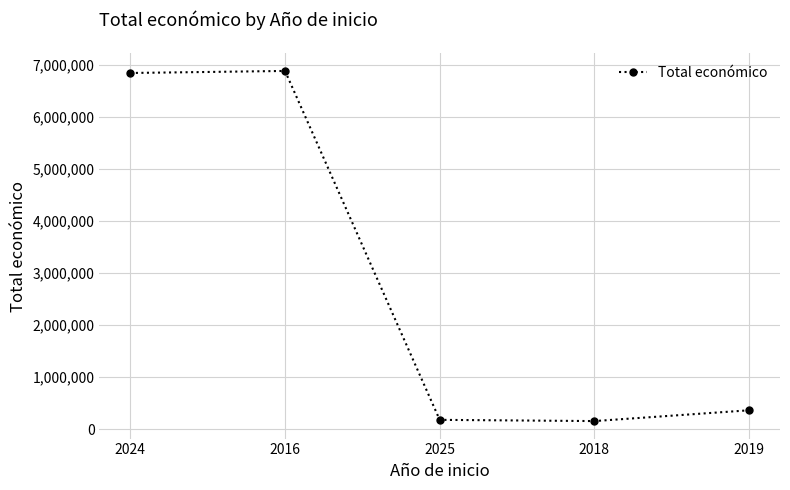

How many data points are less than 365045?

2